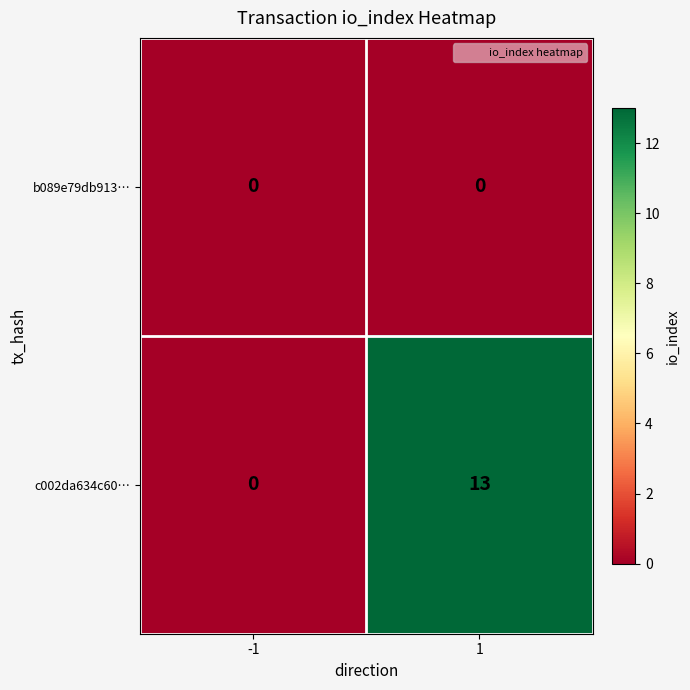

Reading left to right, extract all data points from this chart.

b089e79db913…: -1=0	1=0
c002da634c60…: -1=0	1=13